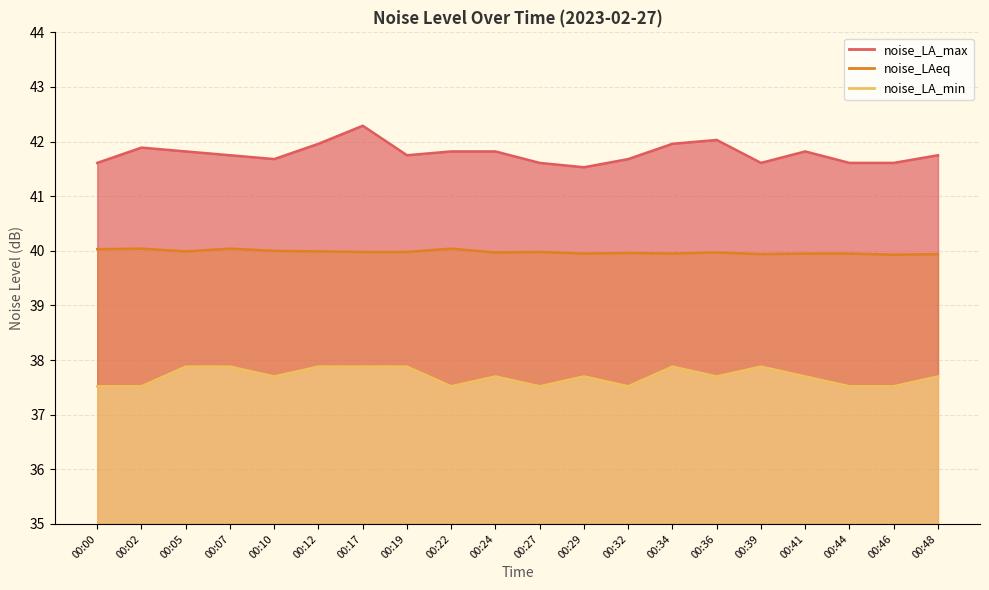

What is the average value of the noise_LA_max series?

41.8